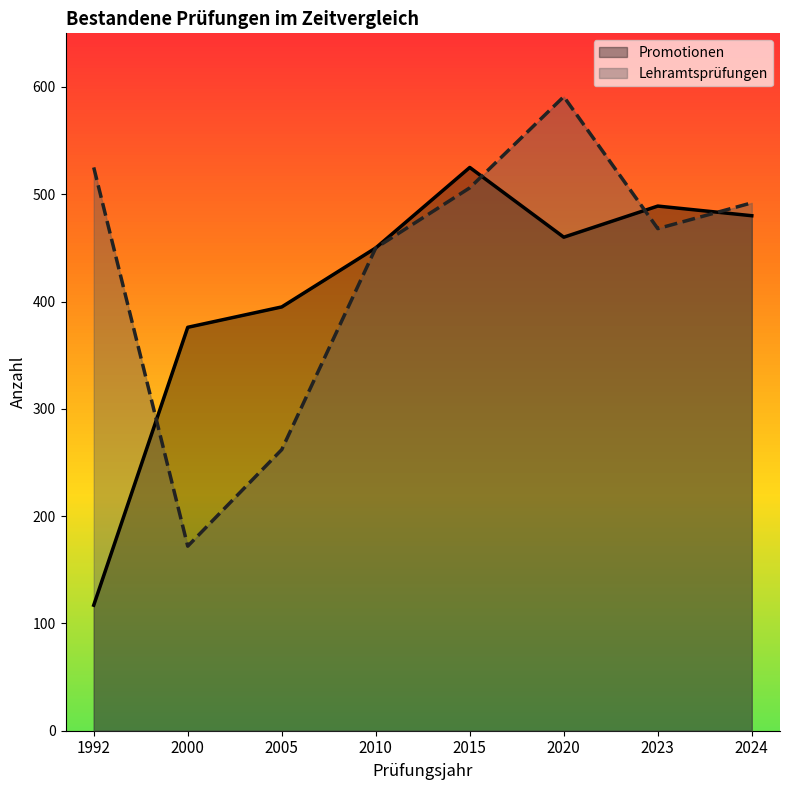

What are all the series names shown in the legend?

Promotionen, Lehramtsprüfungen